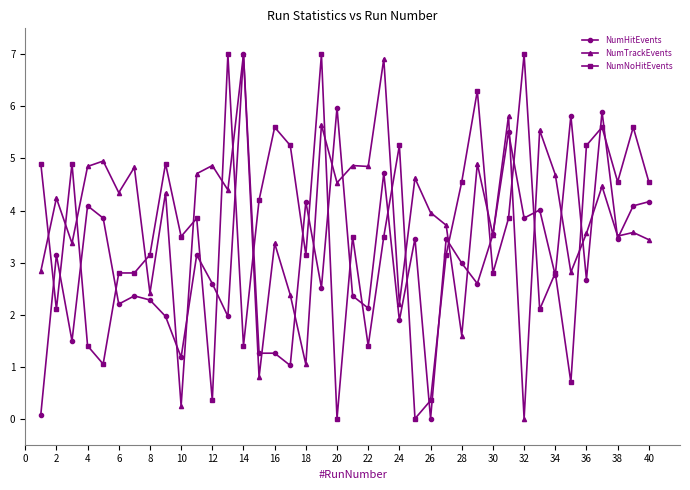

True or false: NumTrackEvents has more than 2 interior local peaks.

True